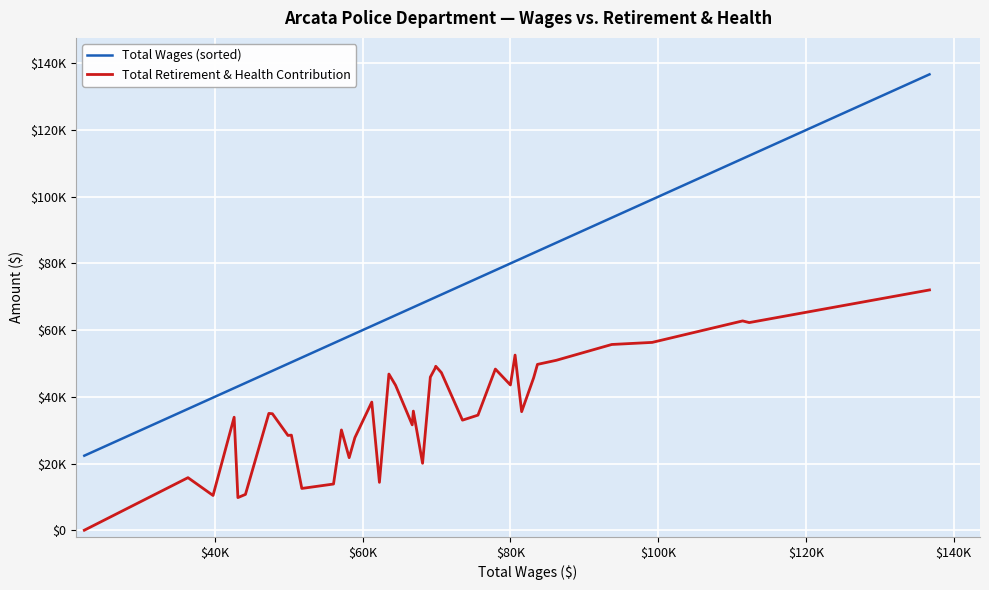

What are all the series names shown in the legend?

Total Wages (sorted), Total Retirement & Health Contribution